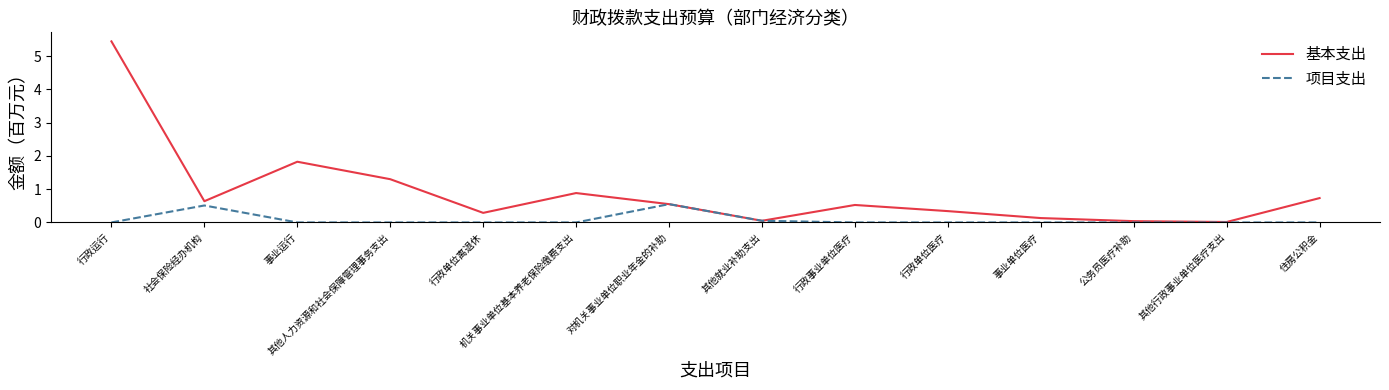

How many lines are shown in the chart?

2